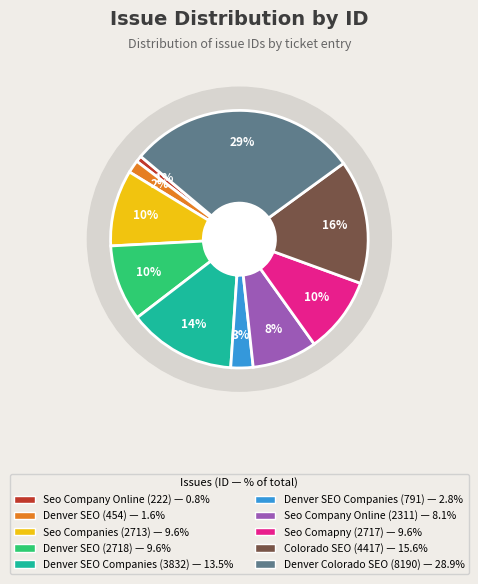

What percentage is the Denver Colorado SEO (8190) slice, to the nearest percent?

29%